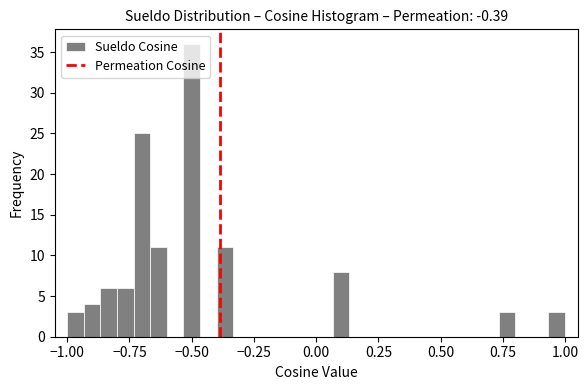

Around what value on the x-axis is the tallest bar? Give the approximate position of its centre, as read against the axis.

-0.50